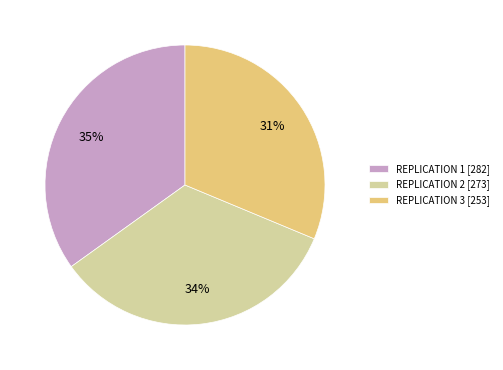

Between REPLICATION 2 [273] and REPLICATION 1 [282], which is larger?

REPLICATION 1 [282]